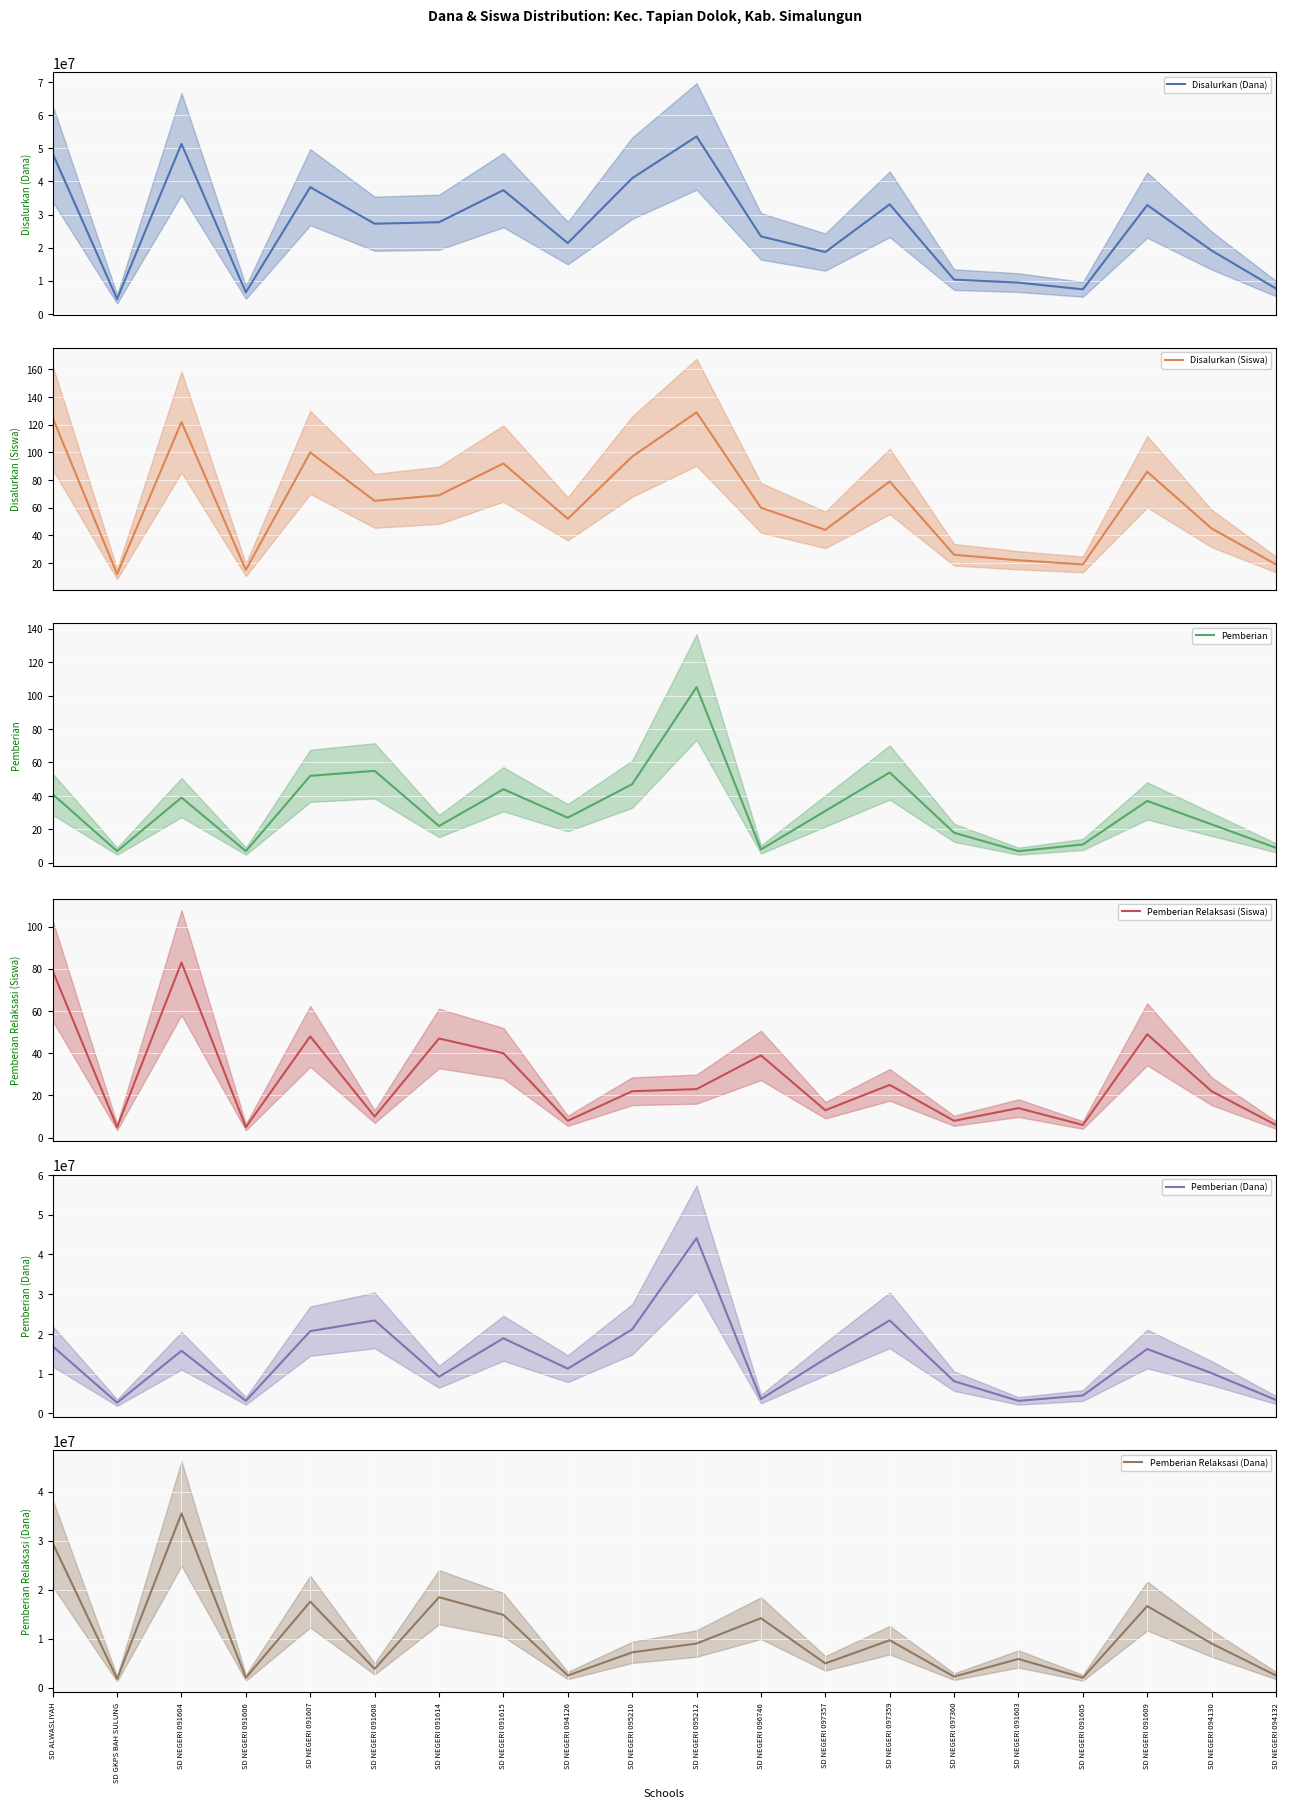

What is the smallest value displayed?

5